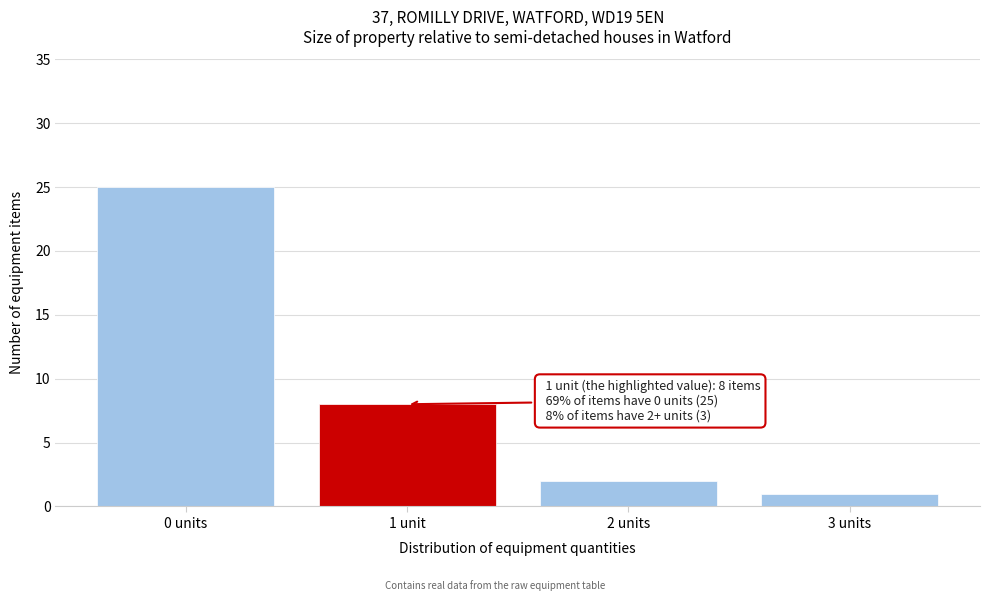

Reading right to left, what are all the values shown in this chart?

3 units=1	2 units=2	1 unit=8	0 units=25